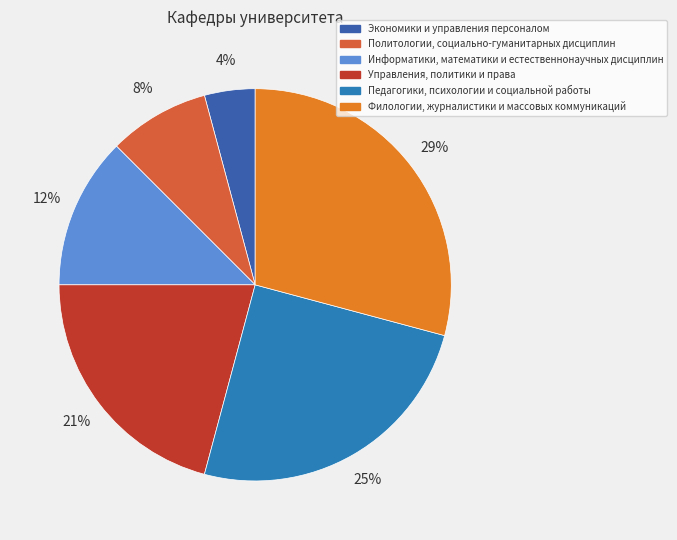

What percentage do Политологии, социально-гуманитарных дисциплин and Управления, политики и права together represent?

29.2%